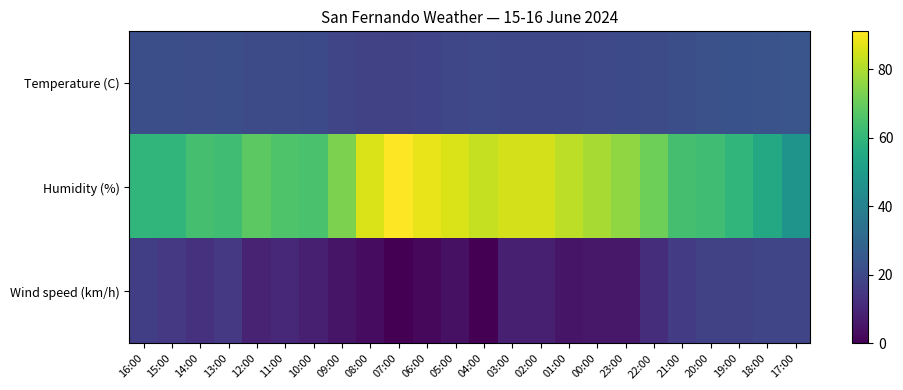

What is the total value across all series at 03:00?

112.7